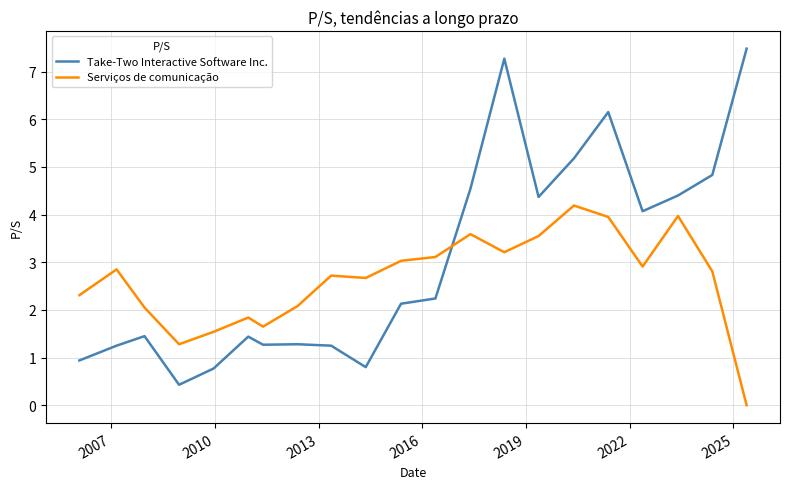

What is the sum of all Take-Two Interactive Software Inc. values?

63.5